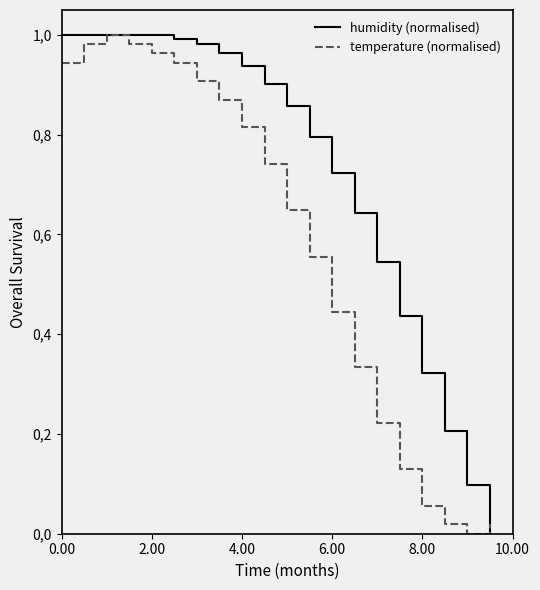

Does the chart have visible grid lines?

No